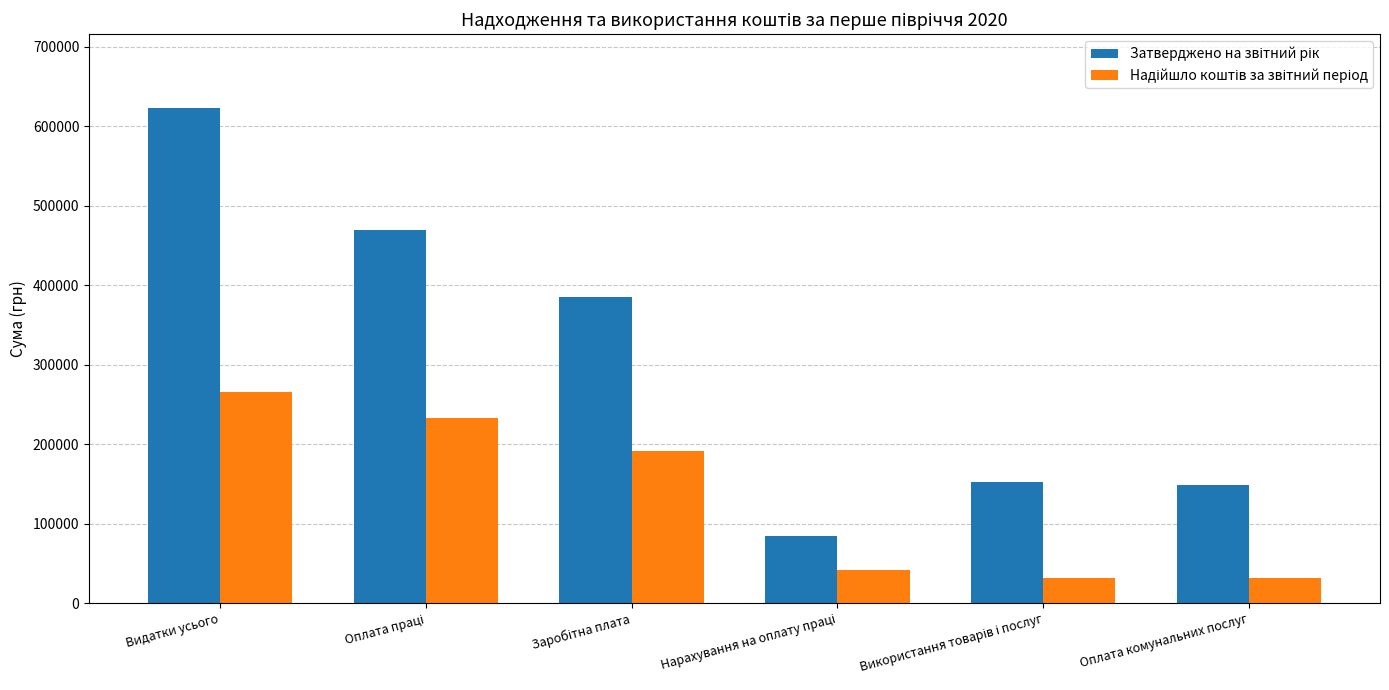

At which category is the sum across all series the highest?

Видатки усього